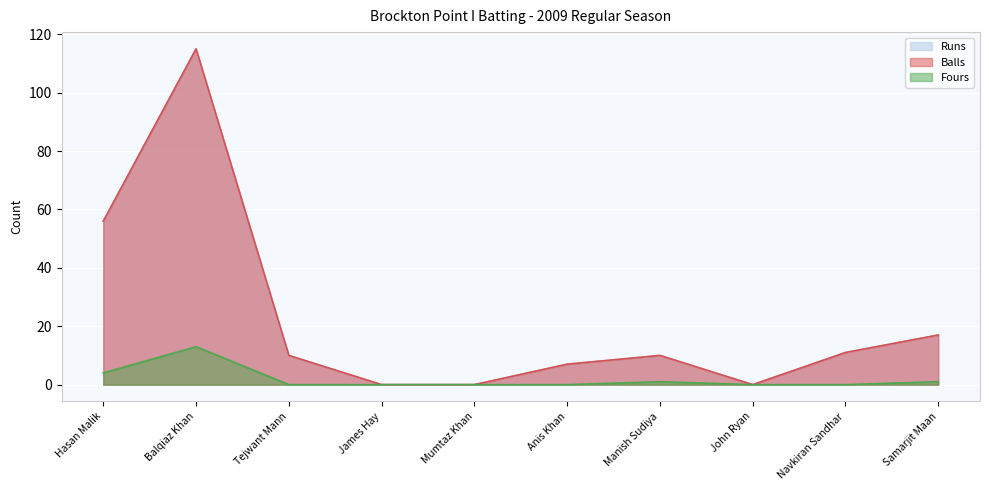

What is the sum of the Runs values at Manish Sudiya and Samarjit Maan?

27